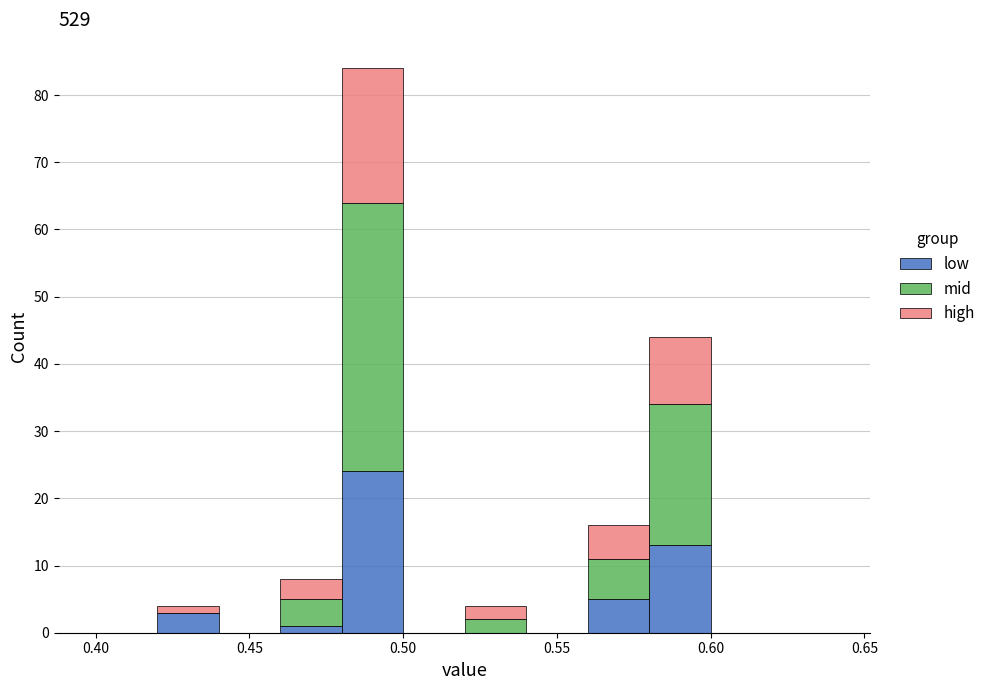

Reading left to right, transcribe this chart: for each stacked bar, give the range it covers on the x-axis and its total height. The values are not printed on the chart, so give them approximately, as read against the axis.

0.40 to 0.42: 0
0.42 to 0.44: 4
0.44 to 0.46: 0
0.46 to 0.48: 8
0.48 to 0.50: 84
0.50 to 0.52: 0
0.52 to 0.54: 4
0.54 to 0.56: 0
0.56 to 0.58: 16
0.58 to 0.60: 44
0.60 to 0.62: 0
0.62 to 0.64: 0